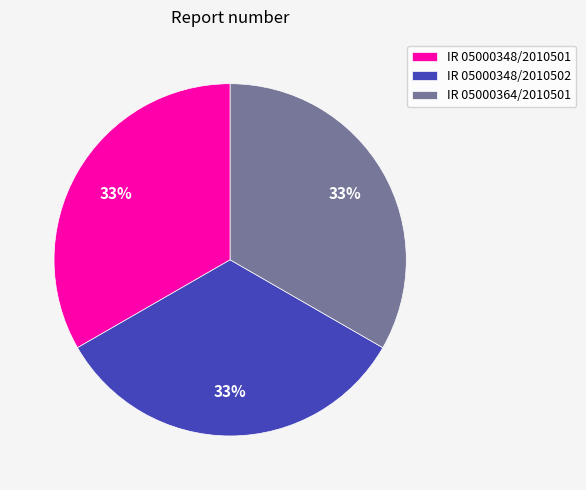

Do IR 05000348/2010502 and IR 05000364/2010501 together represent more than half of the pie?

Yes